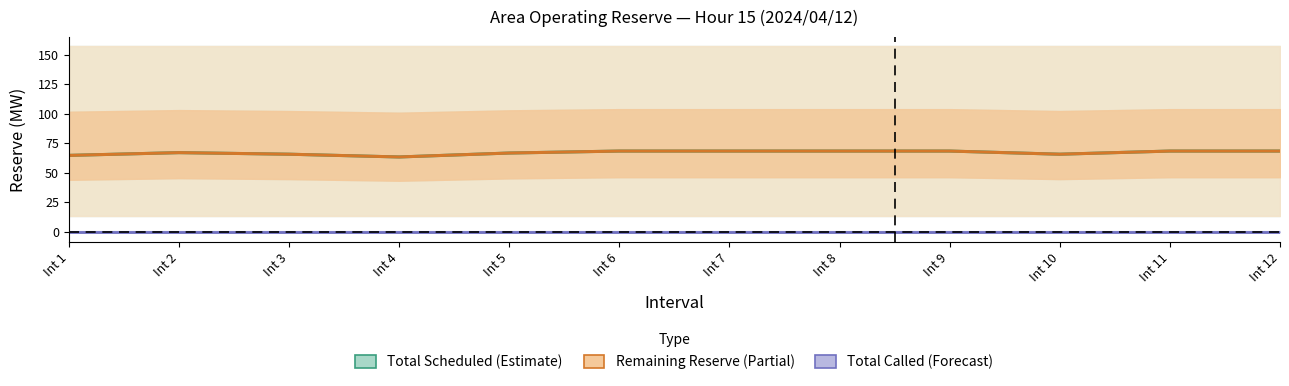

What value does the Total Scheduled(MW) series have at Int 1?

64.7